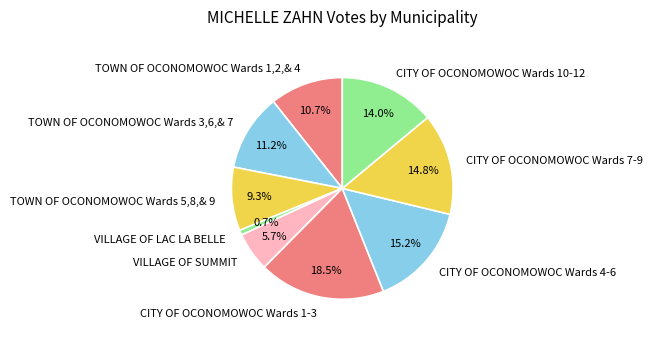

Which category has the biggest portion of the pie?

CITY OF OCONOMOWOC Wards 1-3